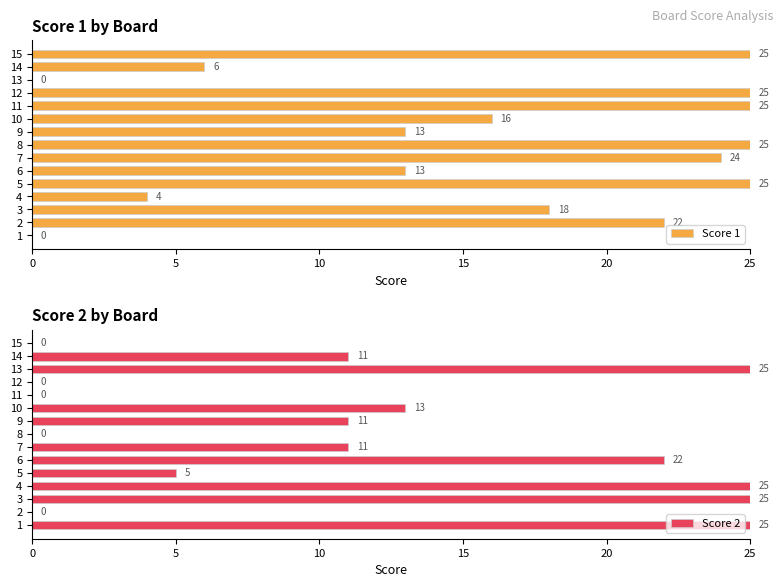

What is the sum of all Score 1 values?

241